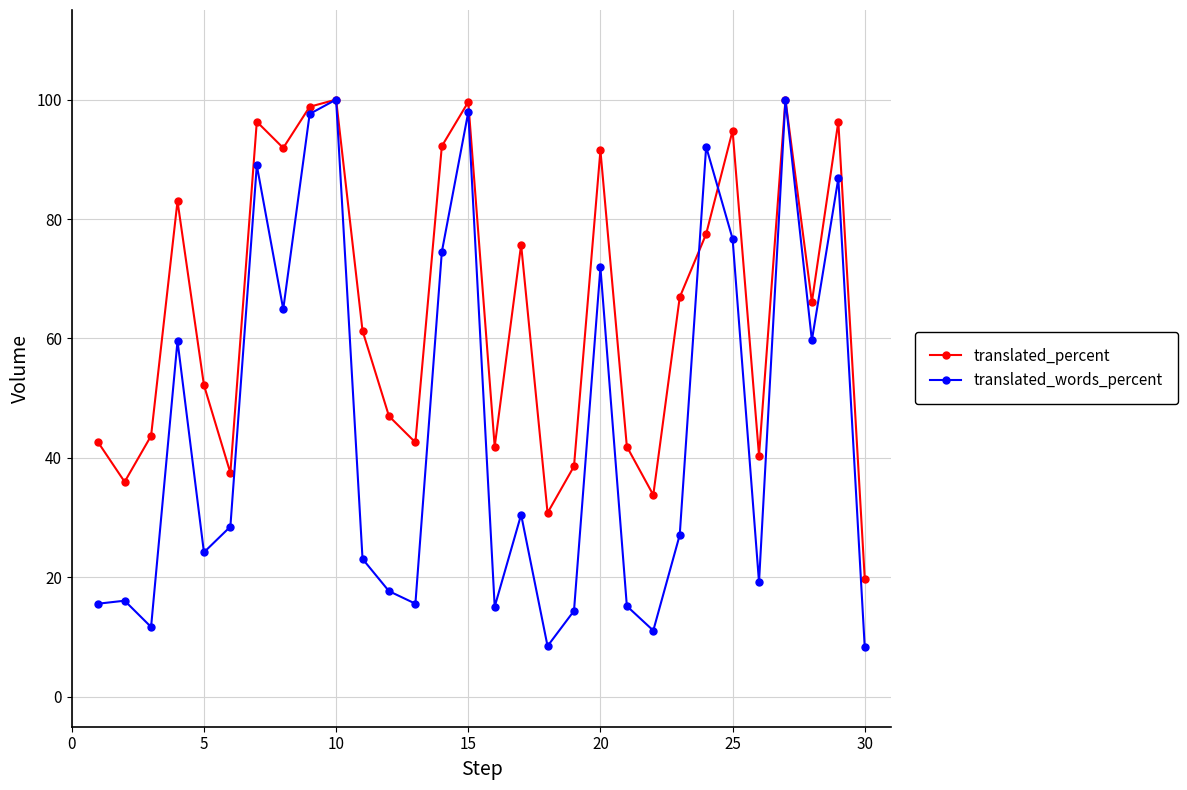

What are all the series names shown in the legend?

translated_percent, translated_words_percent